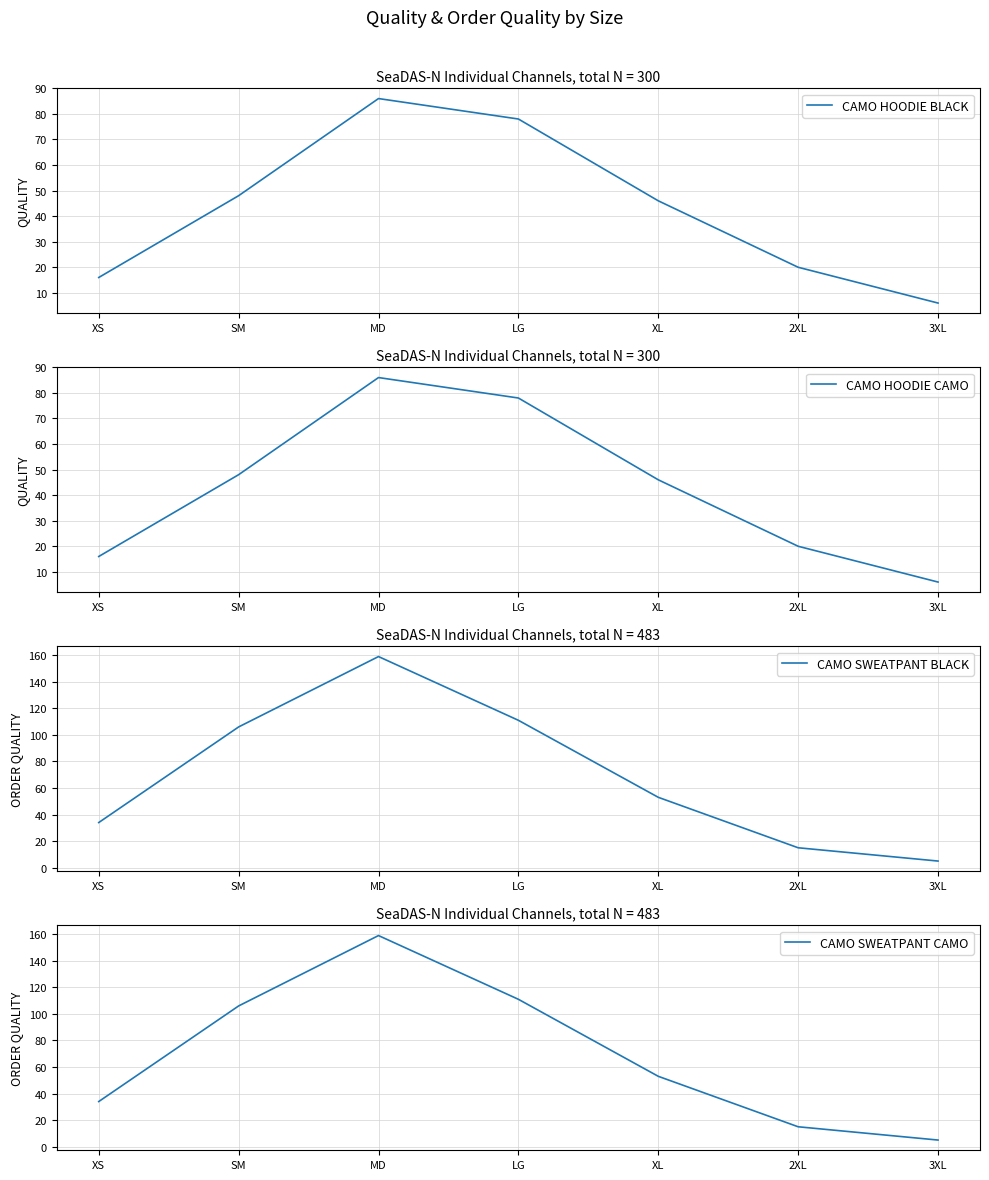

The CAMO HOODIE CAMO series shows 78 at LG. True or false?

True